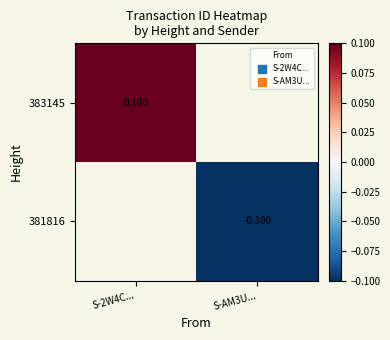

What is the minimum value shown in the chart?

-0.1